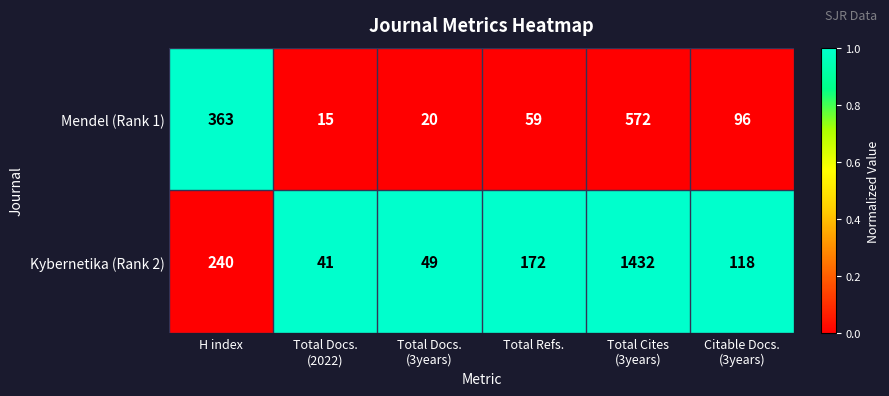

Which series has the widest spread of values?

Kybernetika (Rank 2)